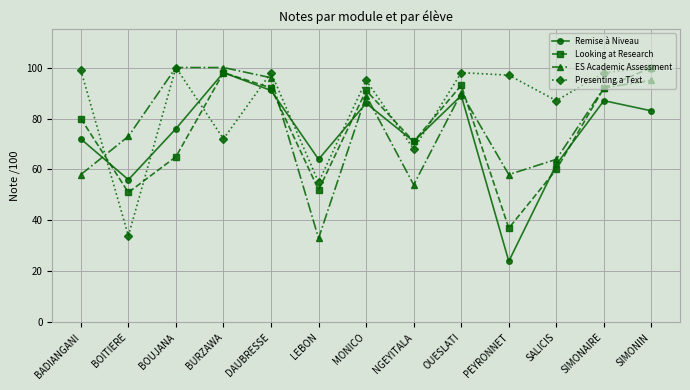

What is the greatest value displayed?

100